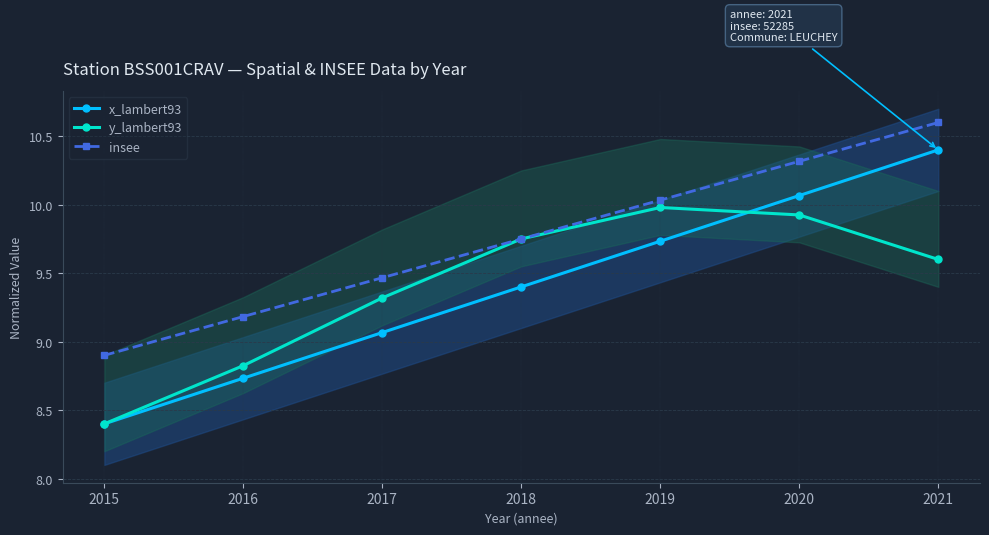

True or false: insee has more than 0 points higher than both neighbors.

False